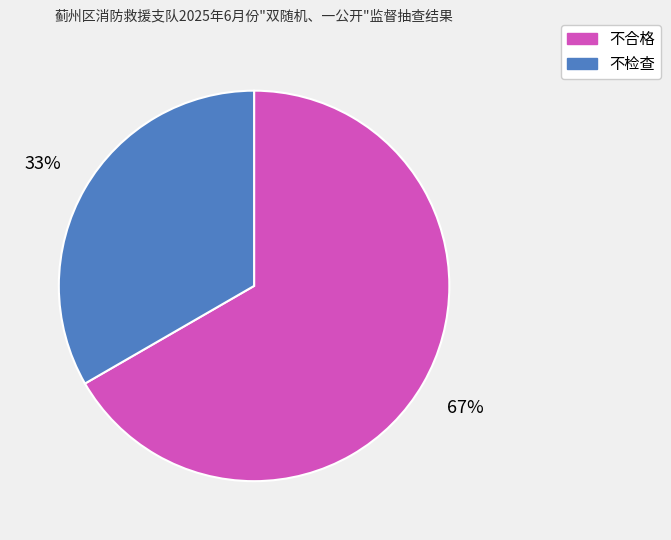

What is the majority slice?

不合格